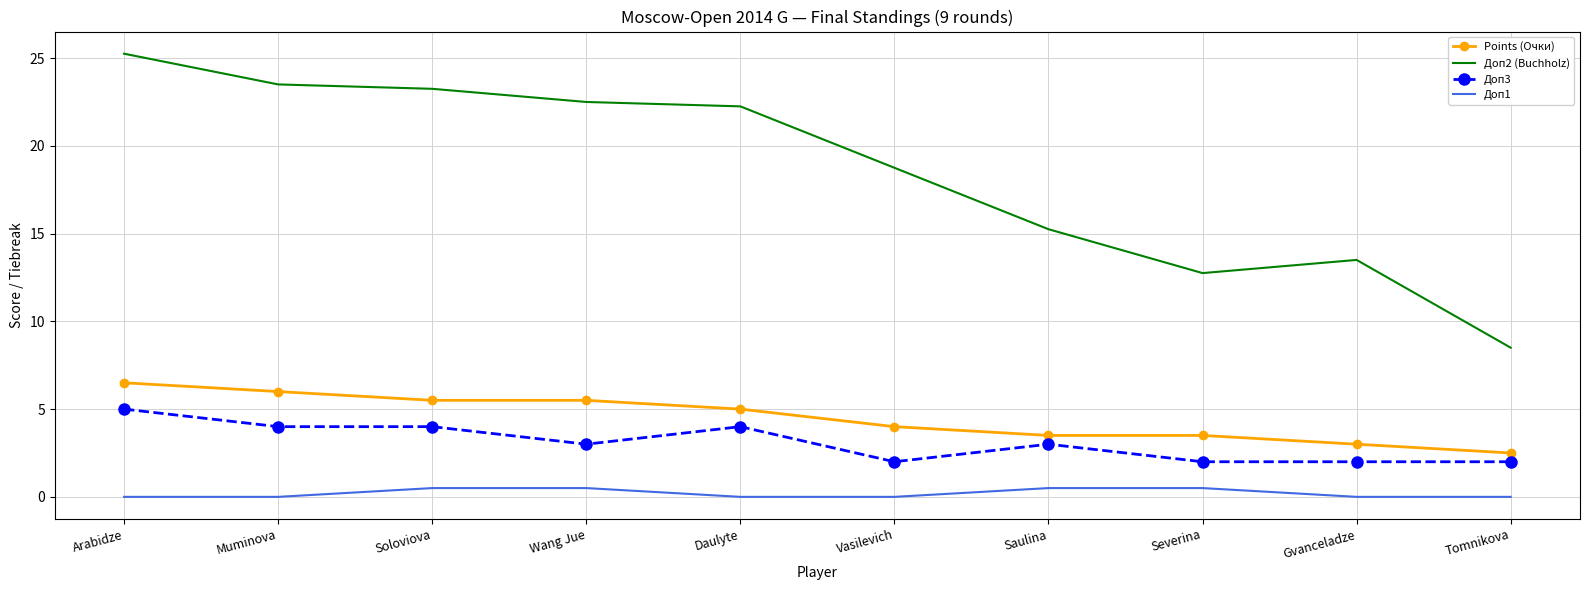

What is the difference between the maximum and minimum values in the Доп3 series?

3.0